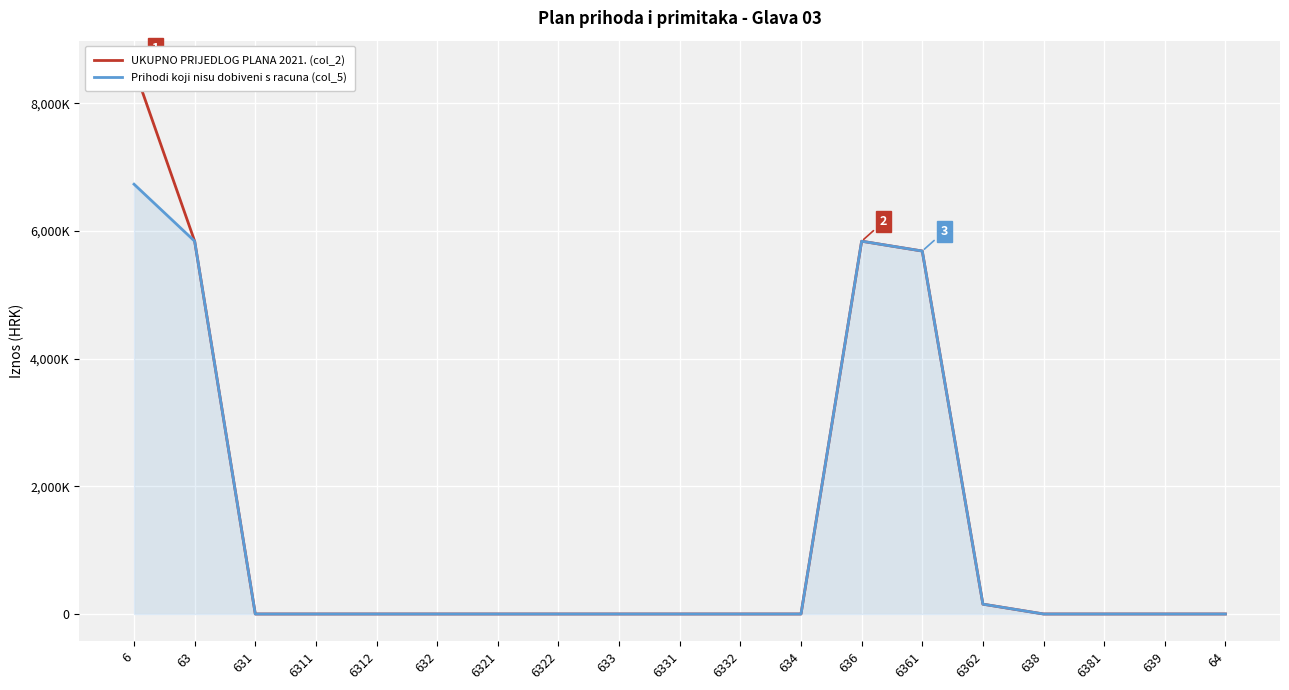

Between 638 and 6362, which is larger?

6362